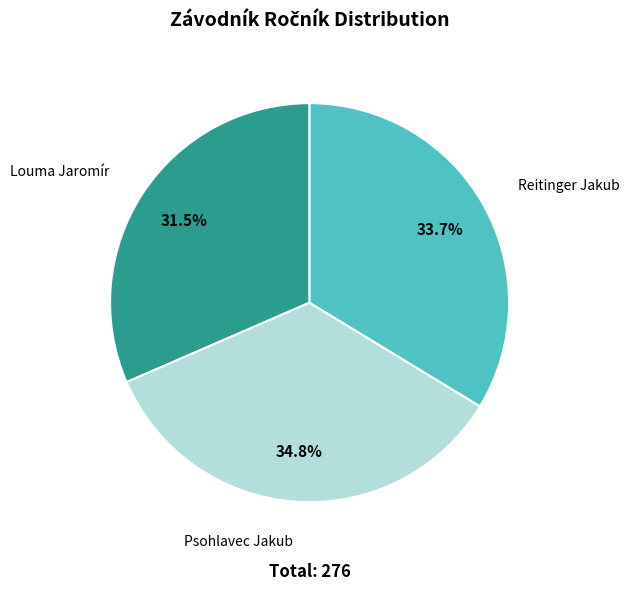

Approximately how many times larger is the value at Louma Jaromír compared to Reitinger Jakub?

0.9